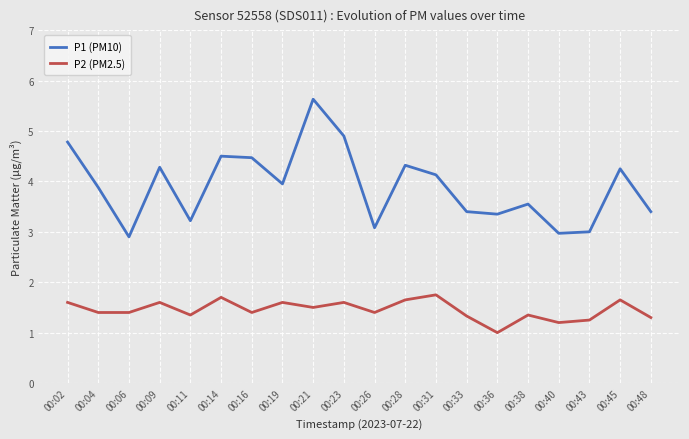

What is the sum of the P1 (PM10) values at 00:33 and 00:06?

6.3